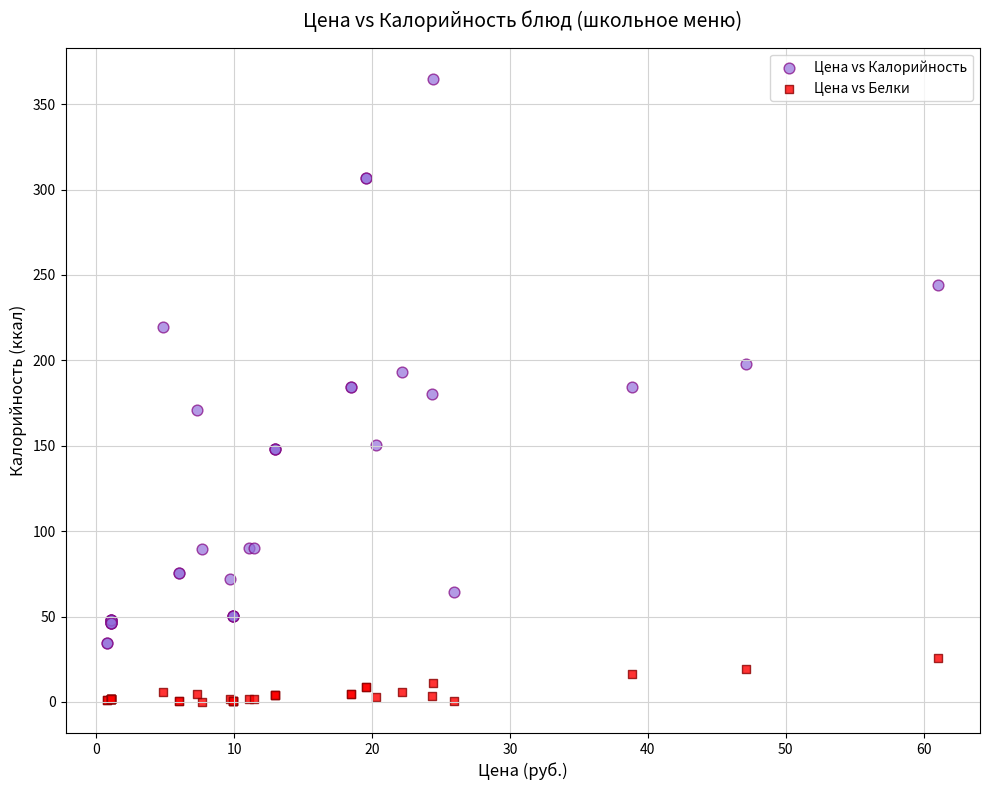

Which series reaches the maximum Y coordinate?

Цена vs Калорийность